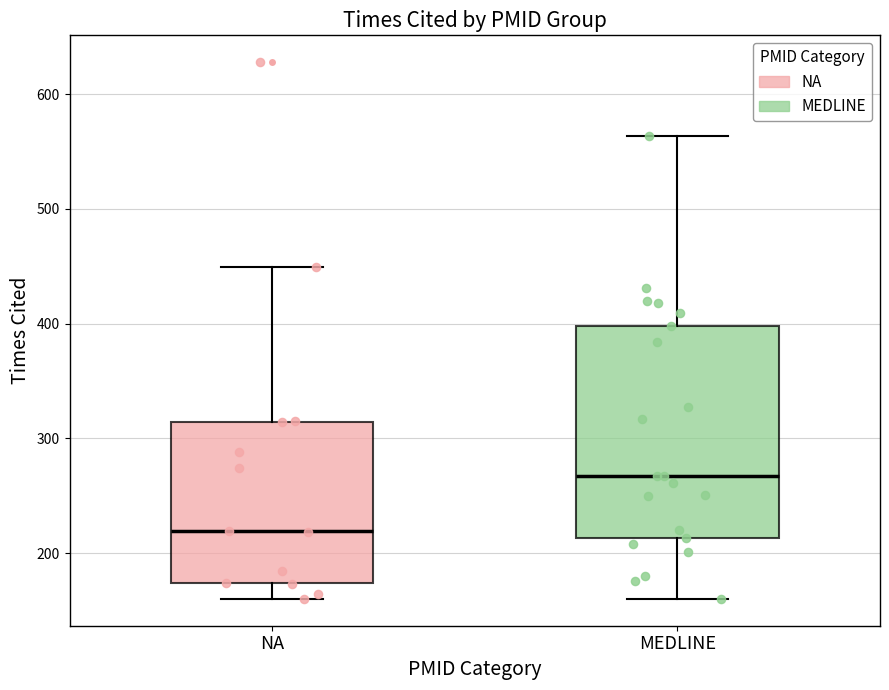

Reading left to right, transcribe this box plot: for each box, give where its median line is, the range the box spans, and where its two whiskers end, as read against the y-axis. The values are not printed on the chart, so give them approximately, as read against the axis.

NA: median 220, box 170 to 310, whiskers 160 to 450
MEDLINE: median 270, box 210 to 400, whiskers 160 to 560